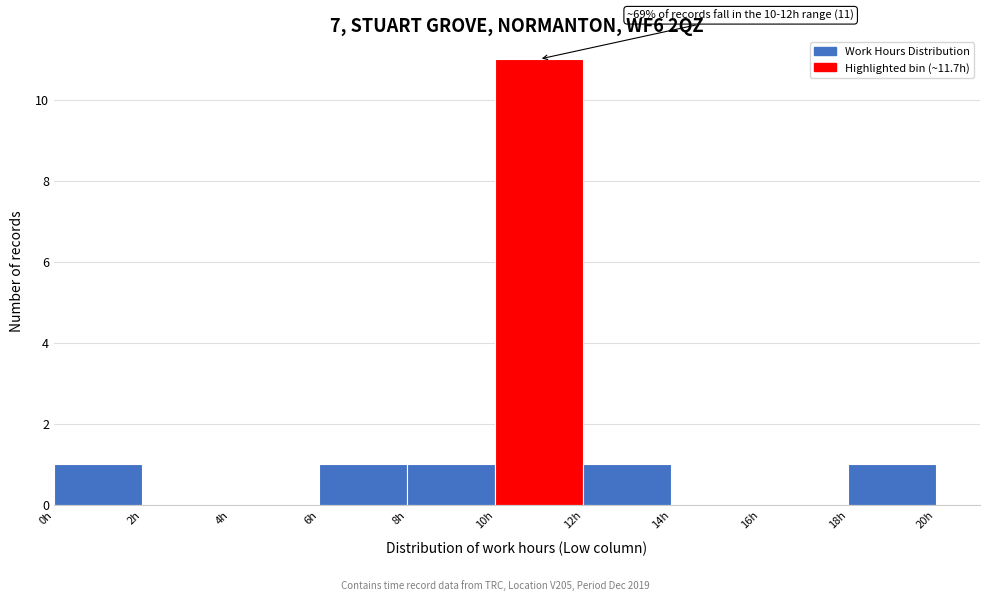

Which range on the x-axis has the tallest bar?

10 to 12